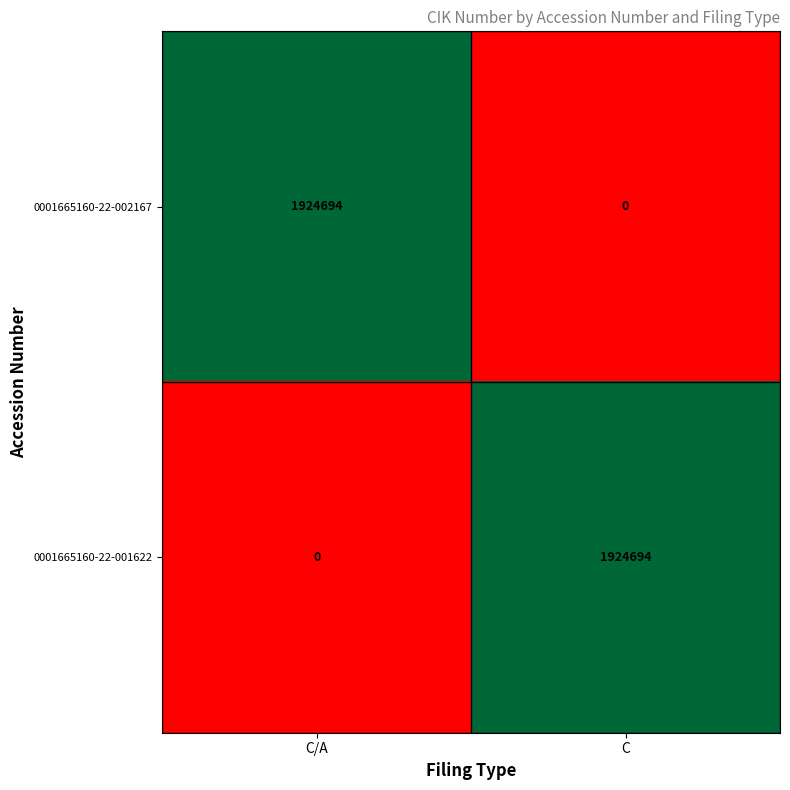

Which category has the highest value in the 0001665160-22-002167 series?

C/A